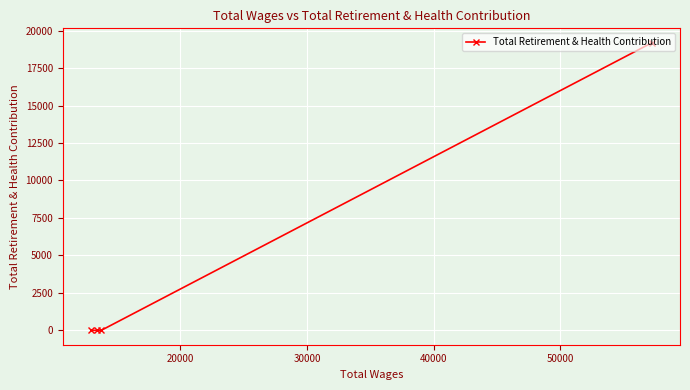

What is the average value?

4798